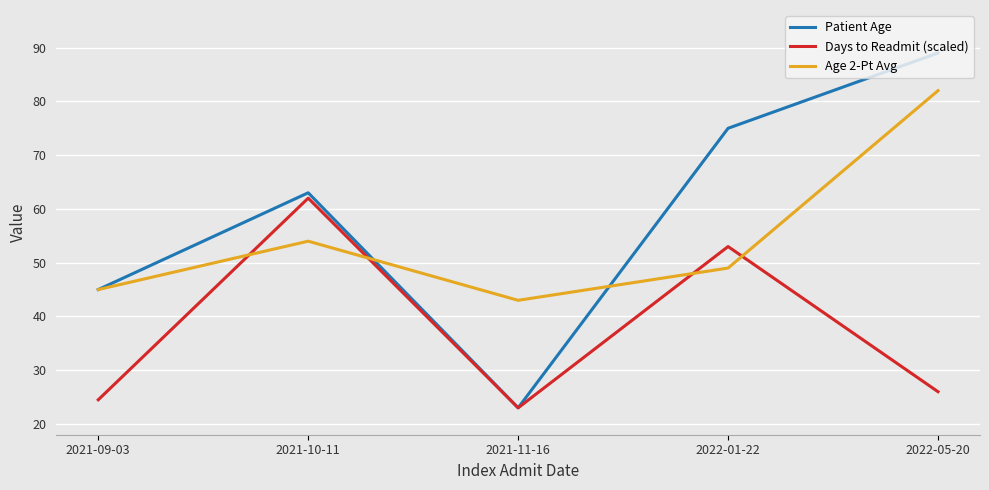

Rank the series by their maximum value, from lowest to highest.

Days to Readmit (scaled), Age 2-Pt Avg, Patient Age